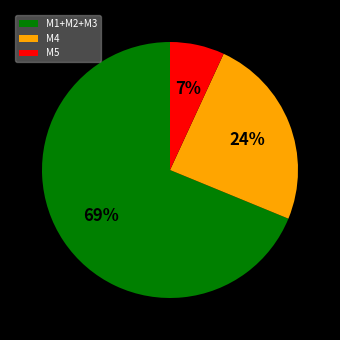

To the nearest percent, what portion does M5 represent?

7%